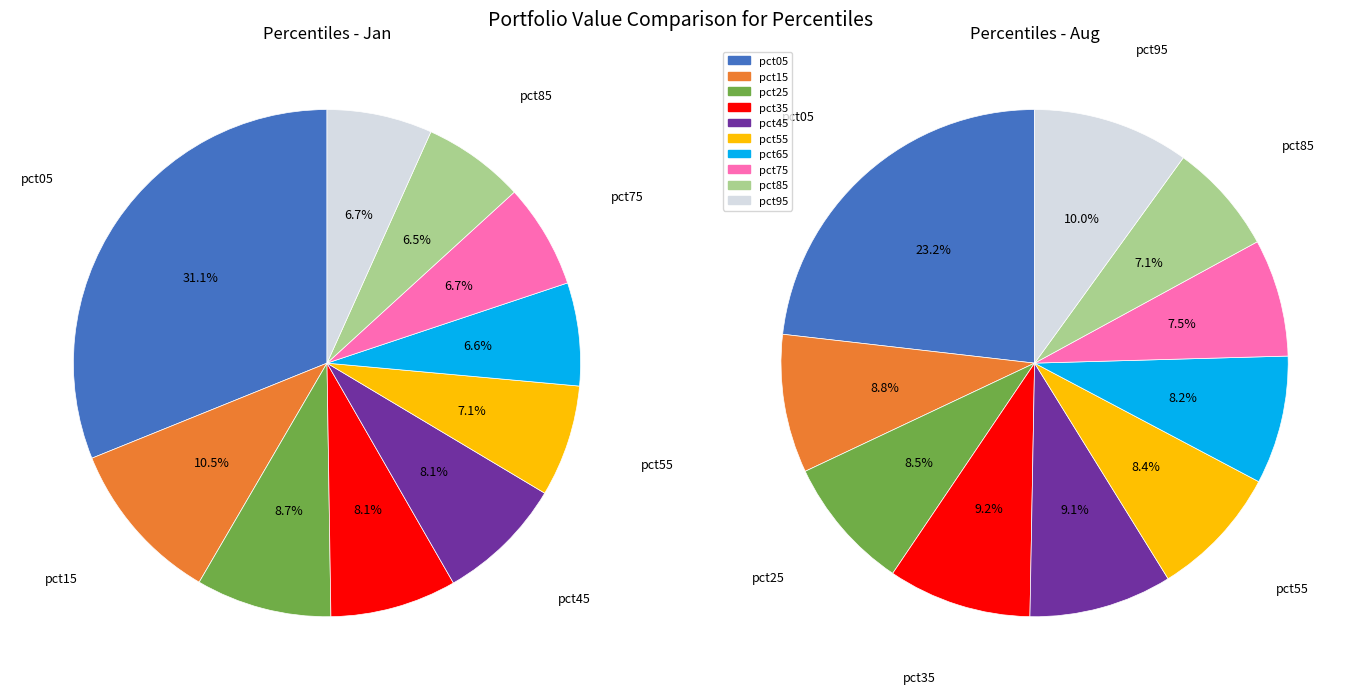

How many segments does this pie chart have?

10